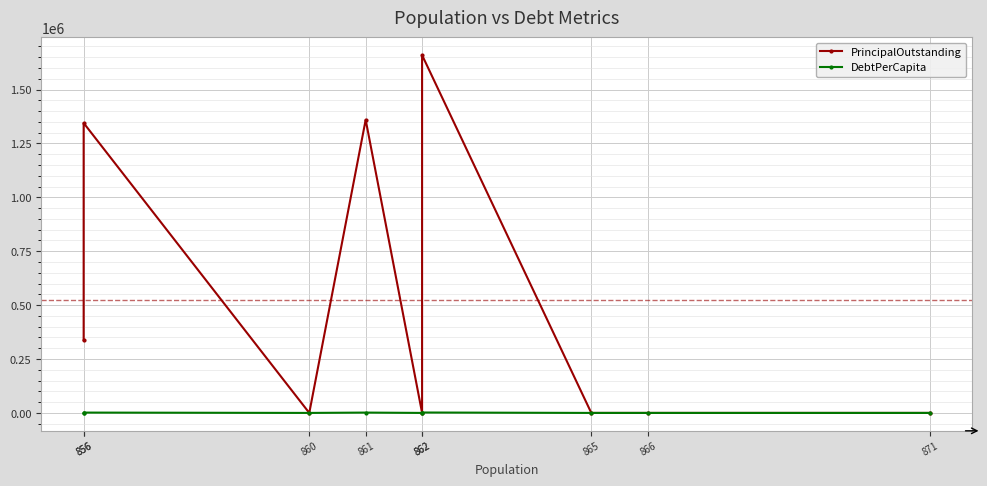

How many interior local valleys does the DebtPerCapita series have?

2